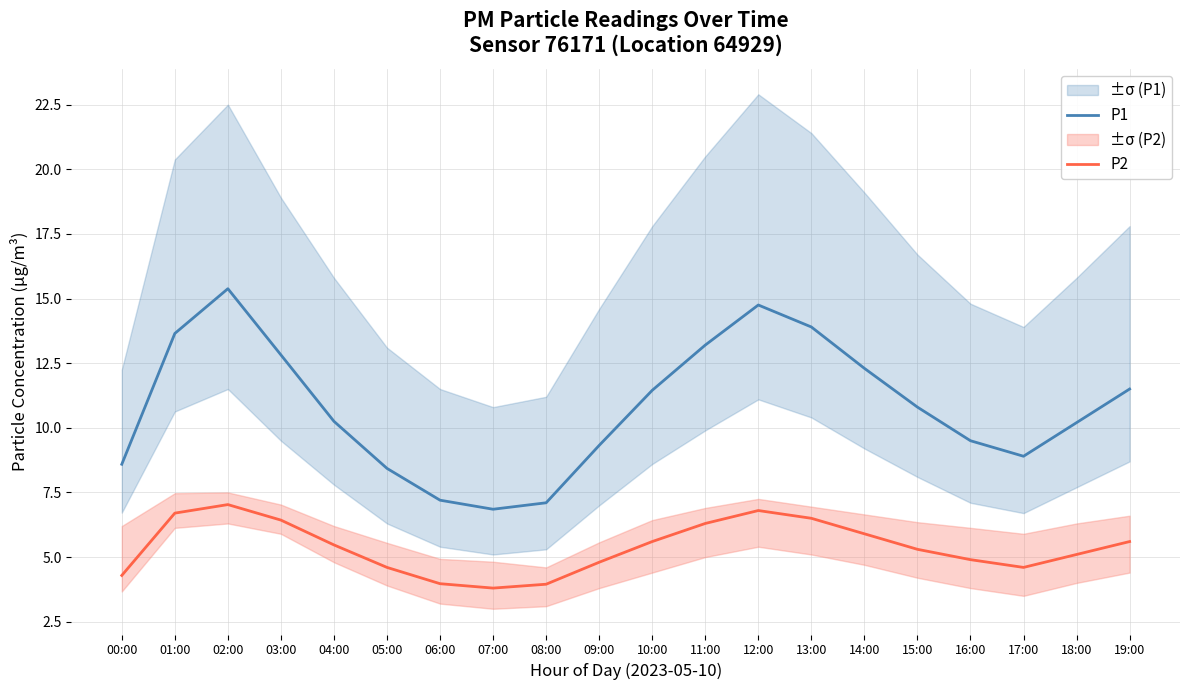

What are all the series names shown in the legend?

P1, P2